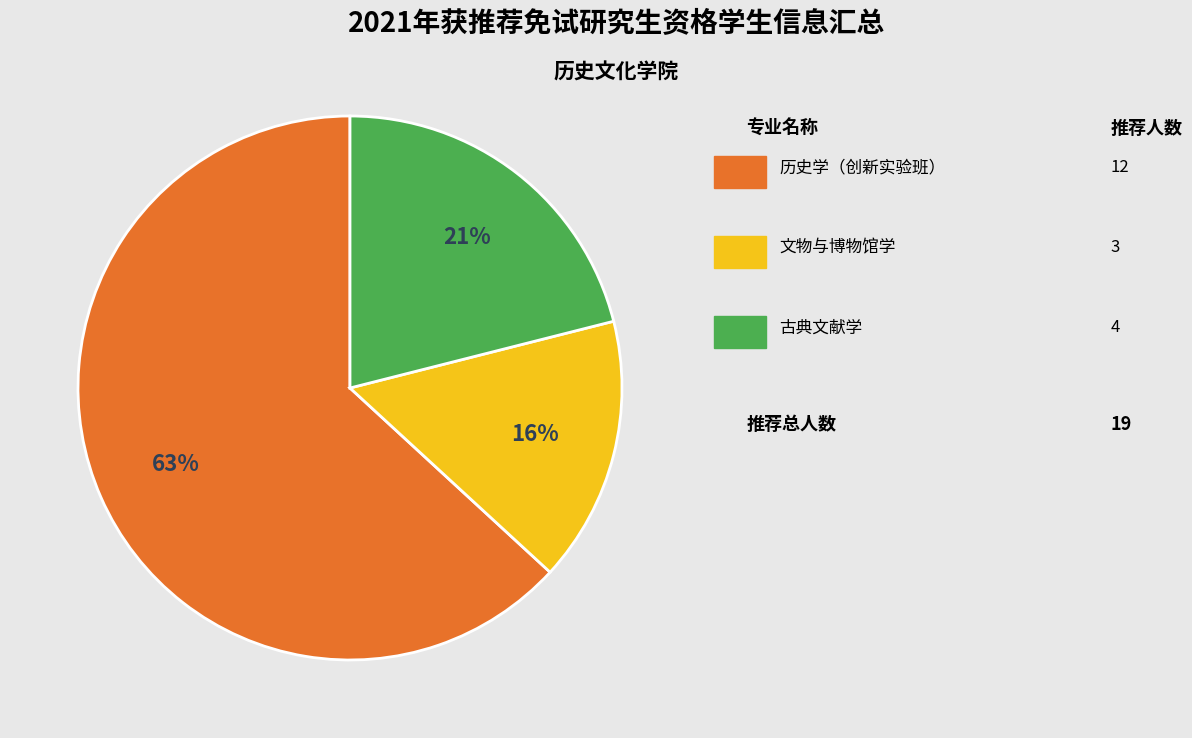

To the nearest percent, what is the difference between the largest and smallest slice percentages?

47%